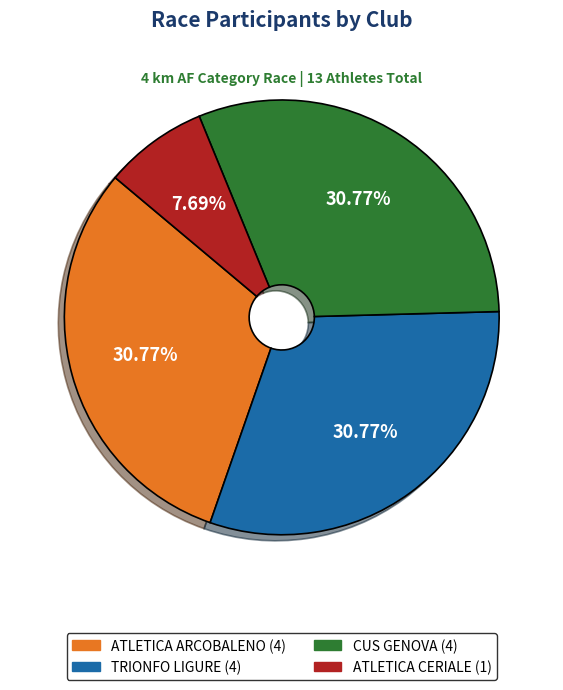

Is there a majority slice in this chart?

No